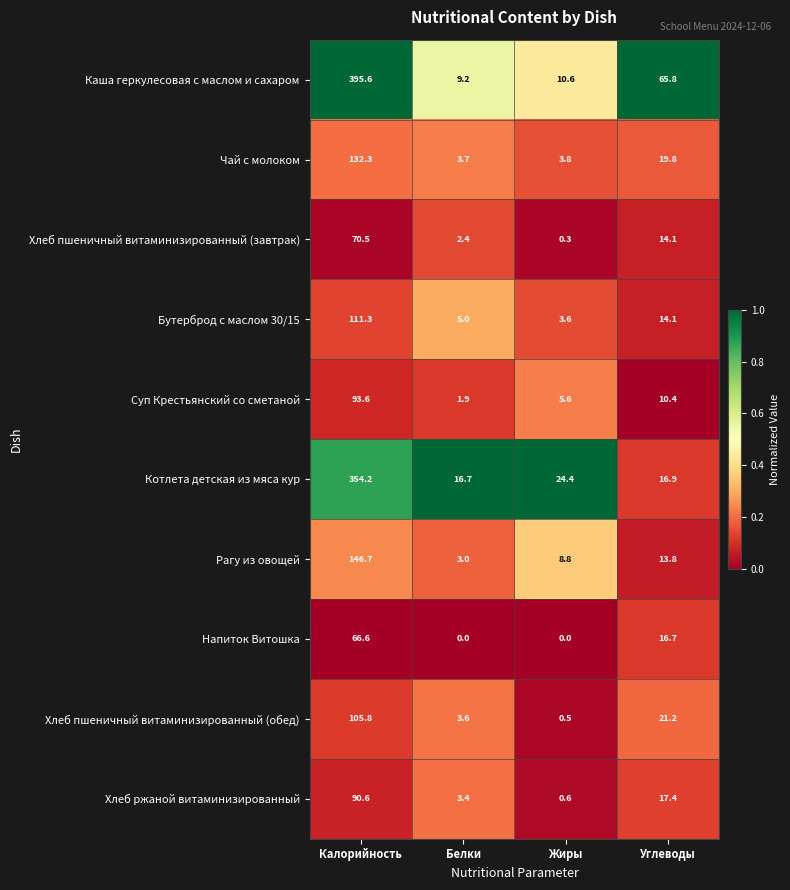

What is the total value across all series at Калорийность?

1567.2